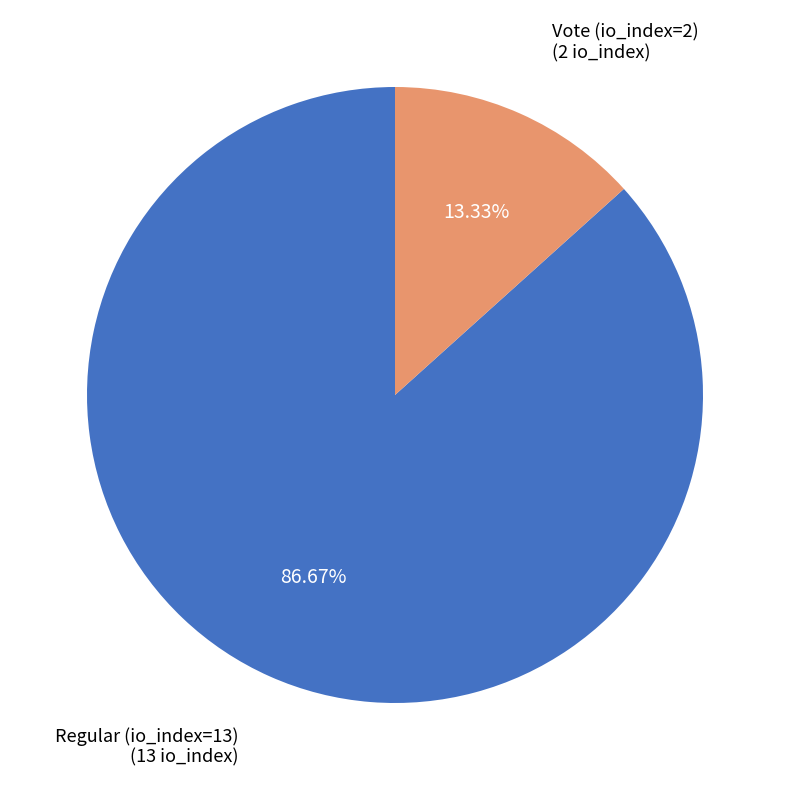

Does any single category account for the majority?

Yes